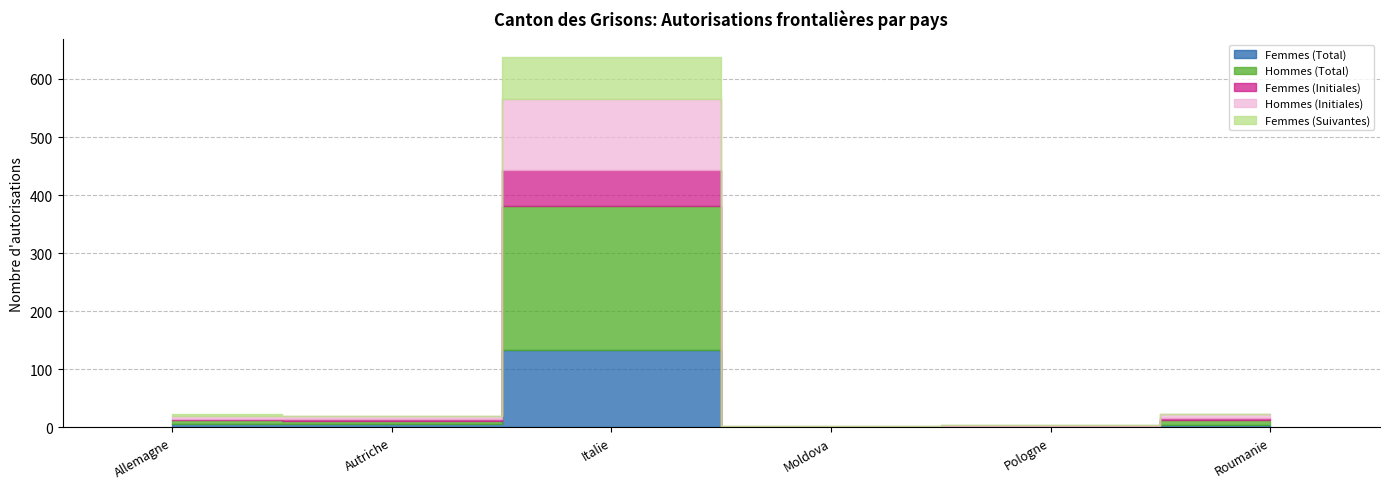

Which has a higher value, Pologne or Moldova?

Pologne